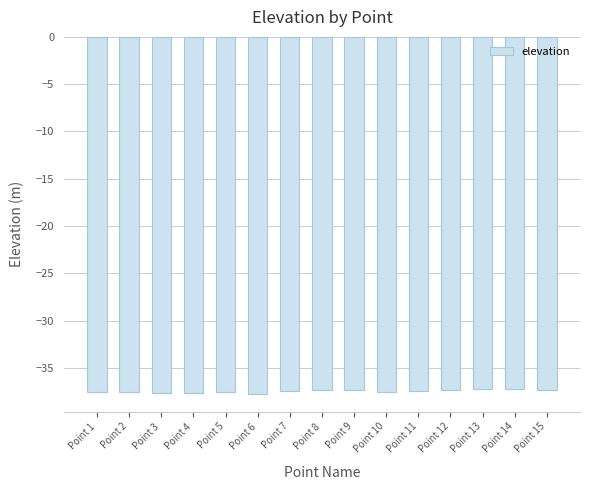

What is the value of the 12th bar from the left?

-37.3